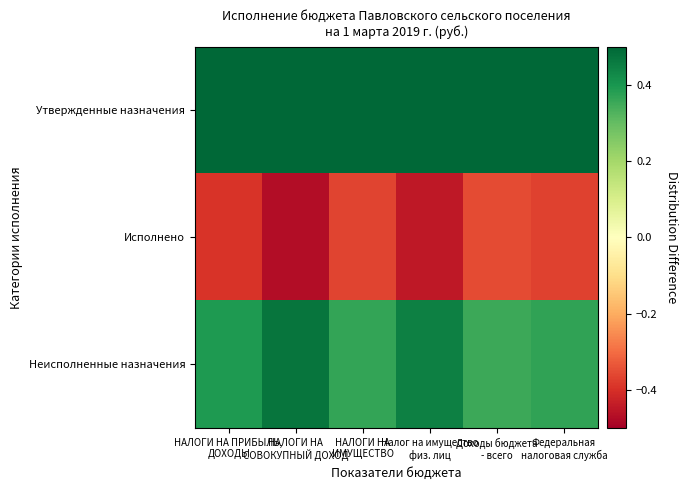

What is the total value across all series at НАЛОГИ НА
СОВОКУПНЫЙ ДОХОД?

0.5